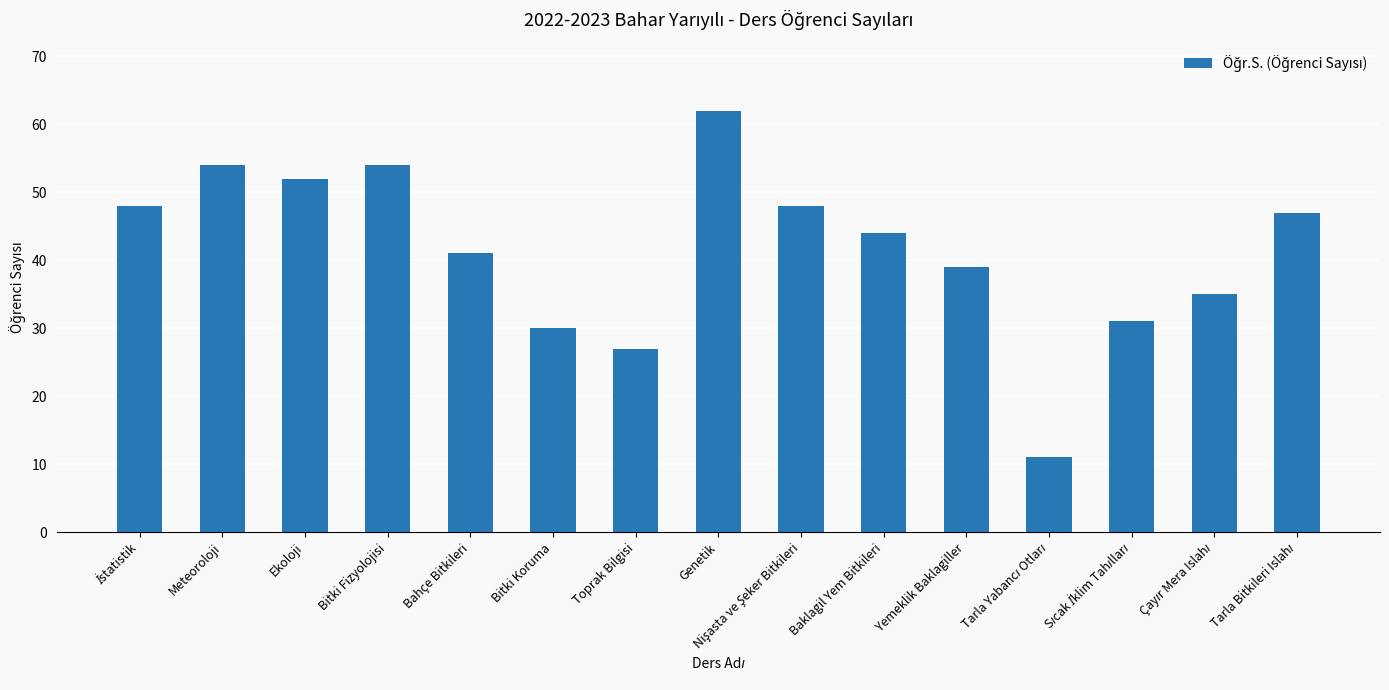

What value does the data have at Bitki Fizyolojisi, to the nearest 10?

50